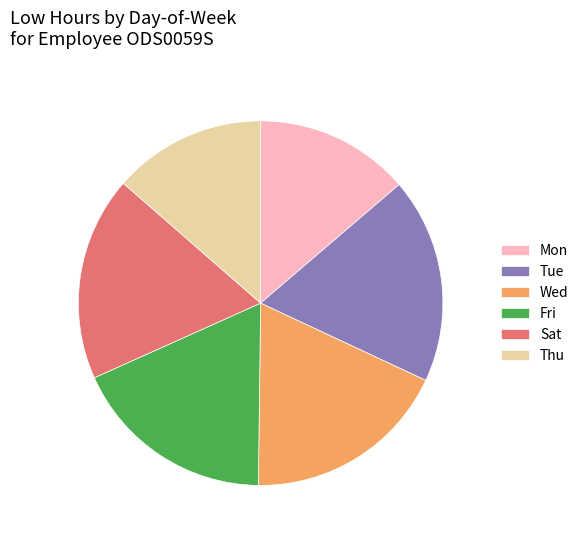

Between Sat and Thu, which is larger?

Sat